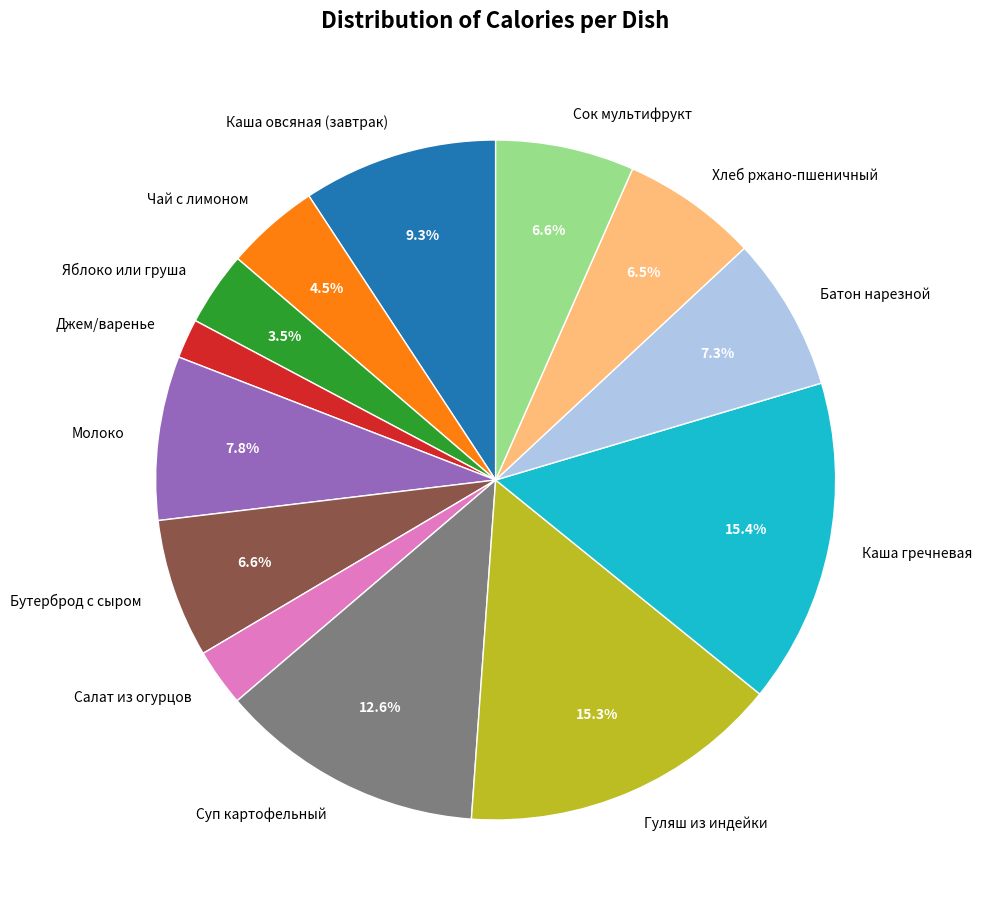

The Сок мультифрукт slice represents 13% of the pie. True or false?

False